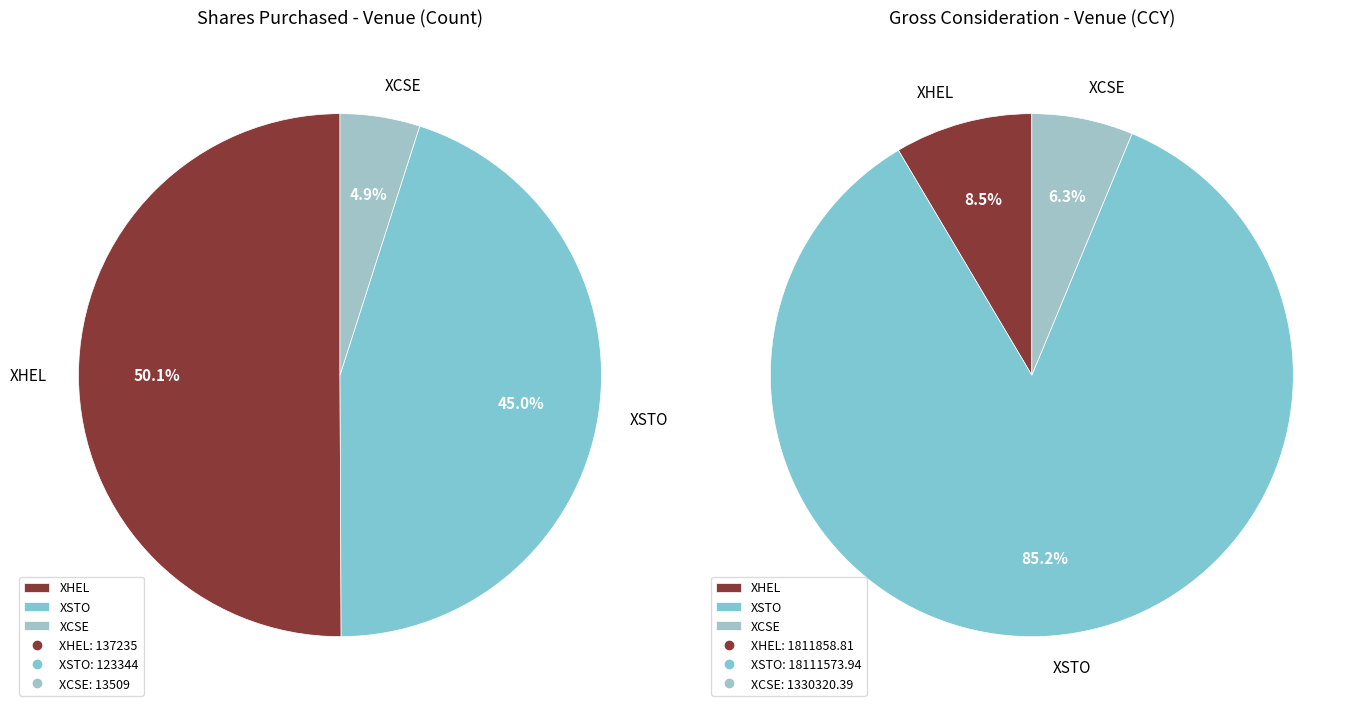

Count the number of slices in the pie.

3